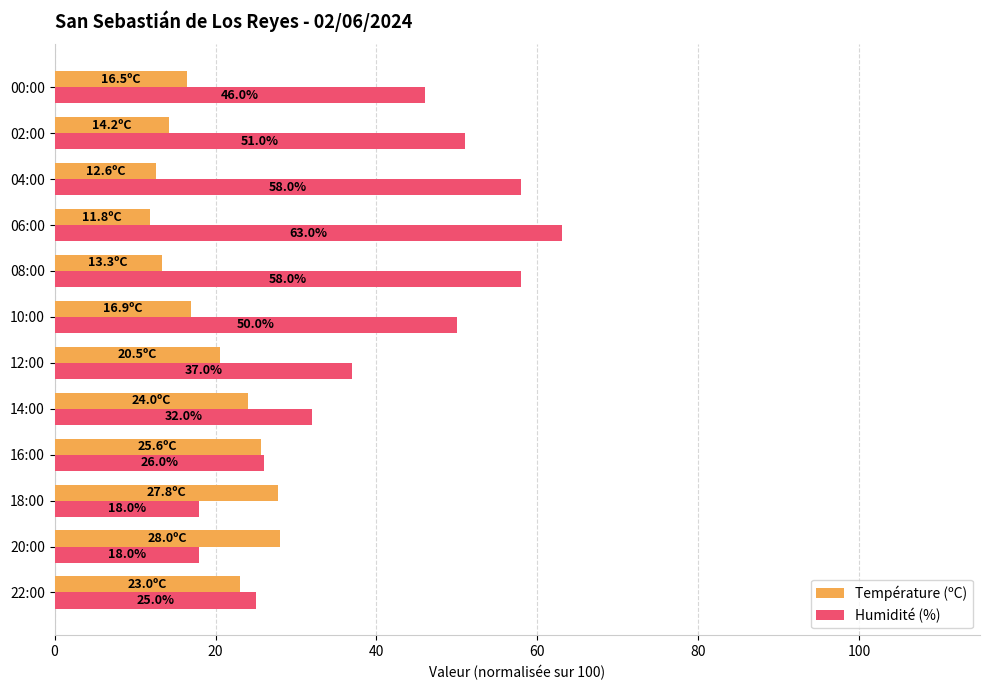

How many series are shown in this chart?

2